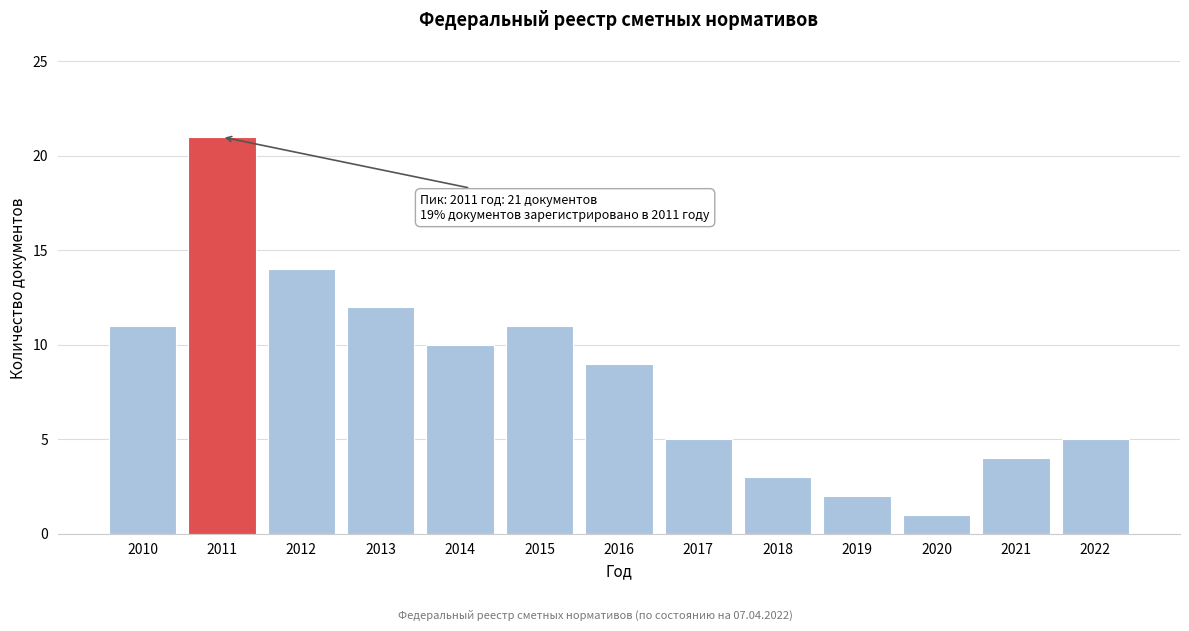

Reading left to right, list all the values displayed in this chart.

2010=11	2011=21	2012=14	2013=12	2014=10	2015=11	2016=9	2017=5	2018=3	2019=2	2020=1	2021=4	2022=5